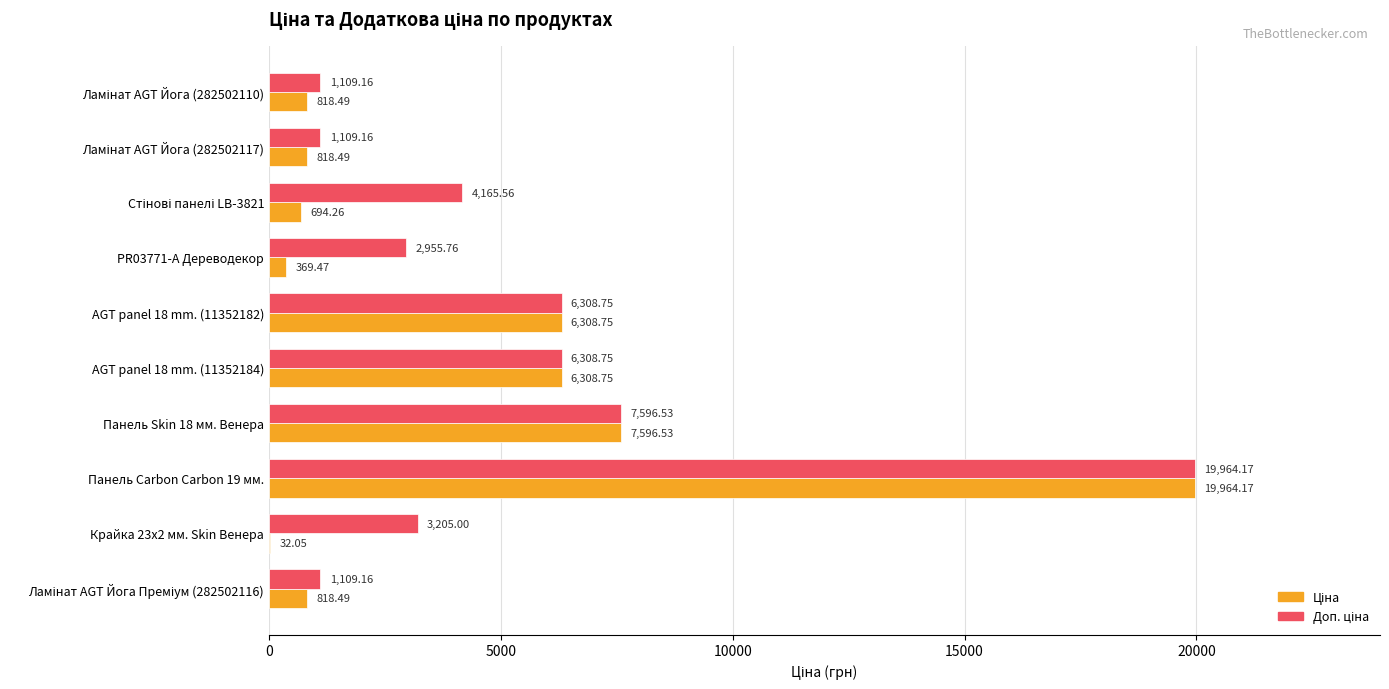

At which category is the sum across all series the highest?

Панель Carbon Carbon 19 мм.